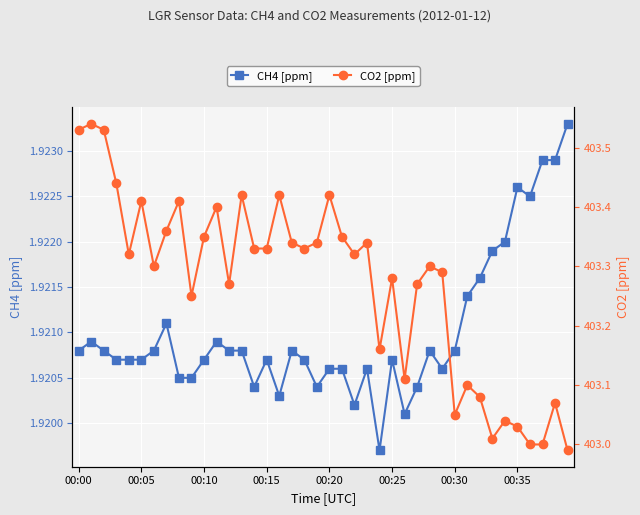

Where is the first local minimum for CH4 [ppm]?

14